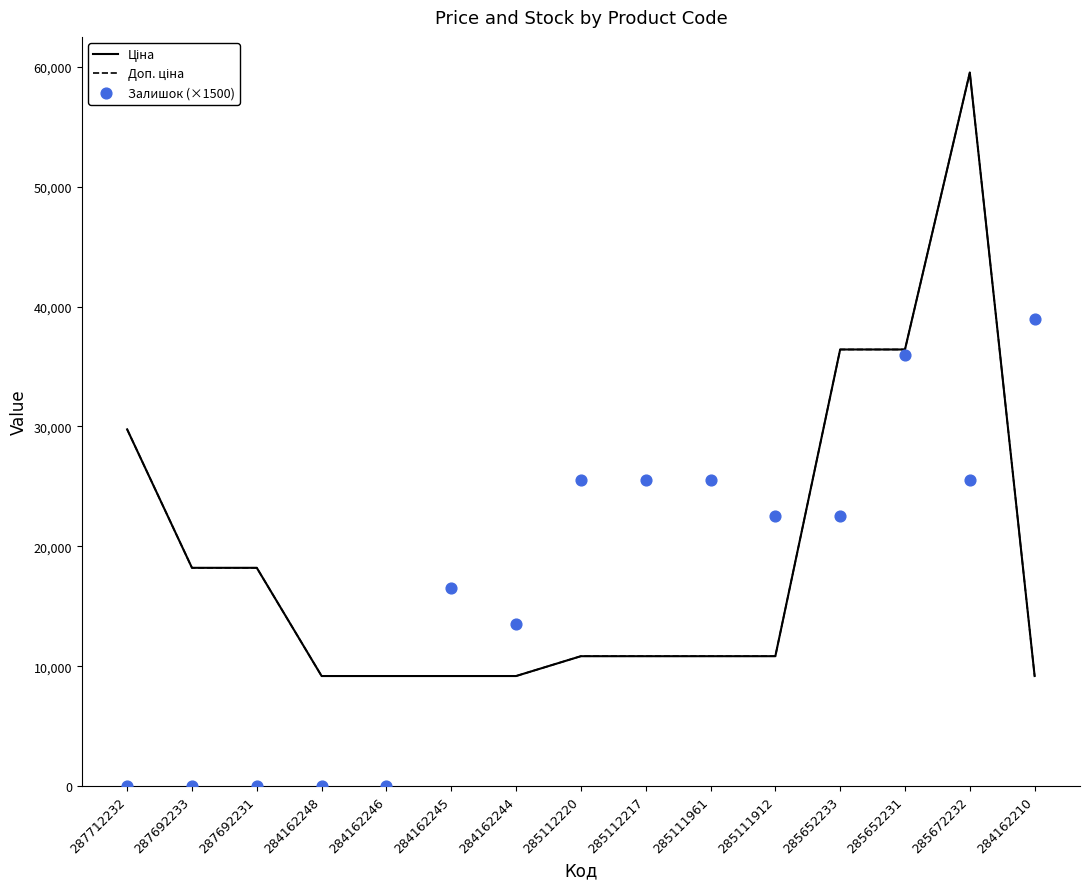

At how many categories does at least one series exceed 41105?

1